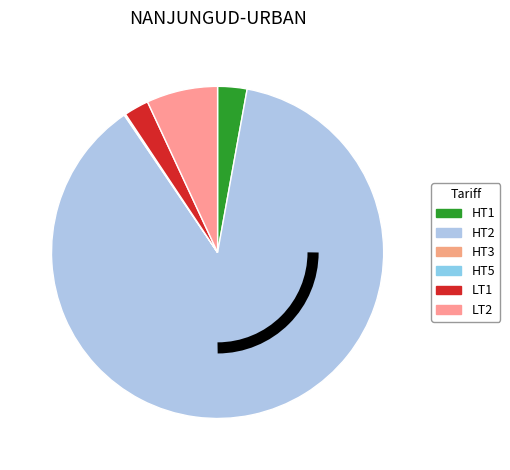

To the nearest percent, what is the difference between the LT2 and HT3 slice percentages?

7%